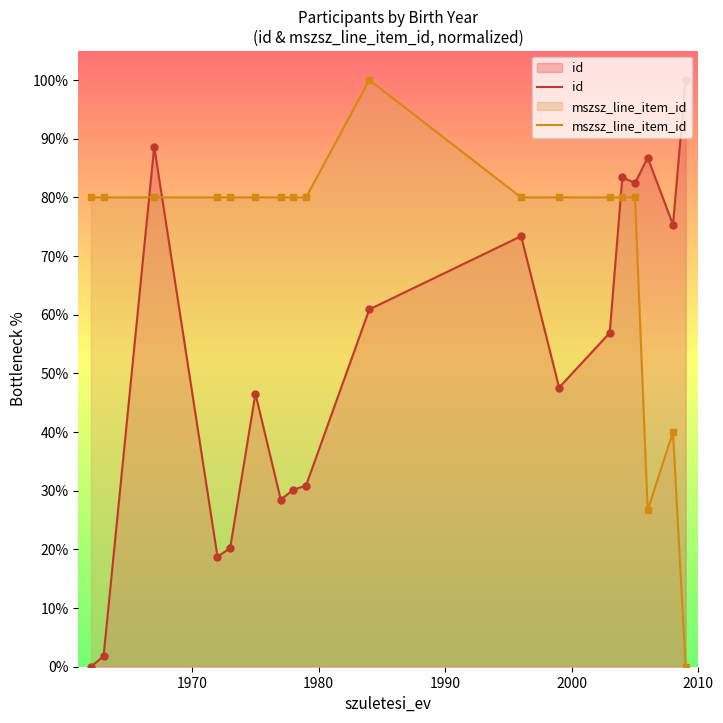

How many intersections are there between id and mszsz_line_item_id?

3